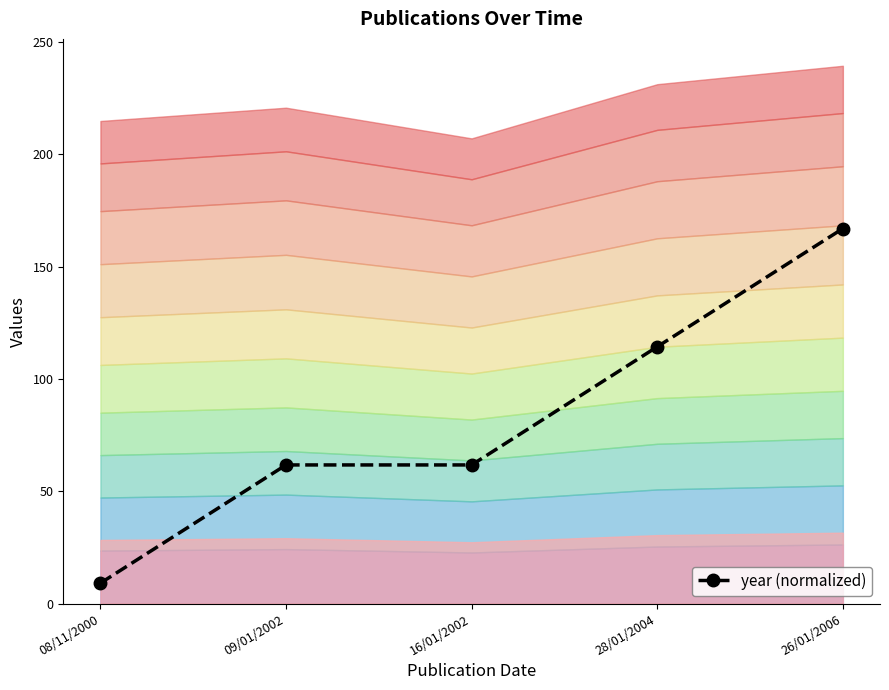

Reading right to left, extract all data points from this chart.

166.9	114.3	61.7	61.7	9.1